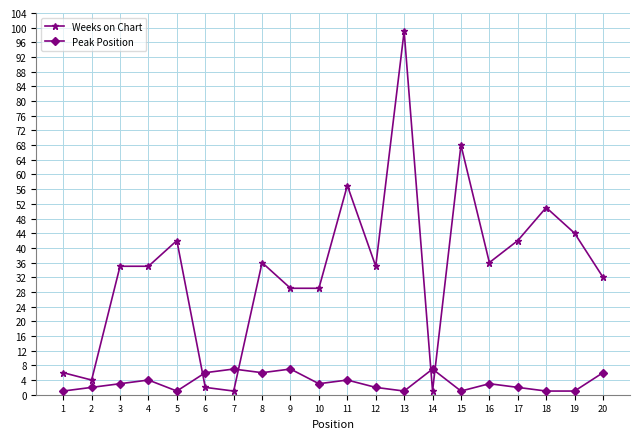

Count the Peak Position values in the range 1 to 6.

17